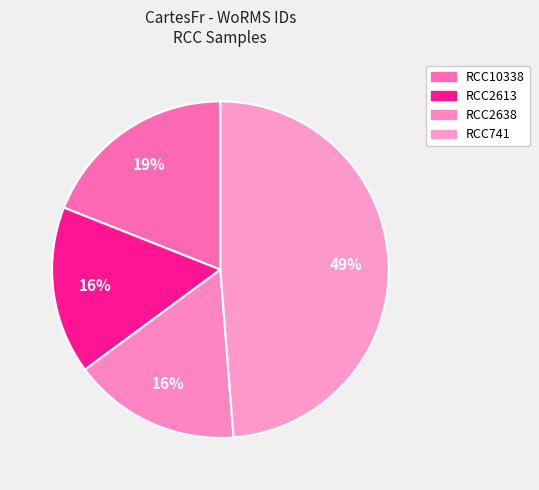

Does RCC10338 account for over 50% of the chart?

No